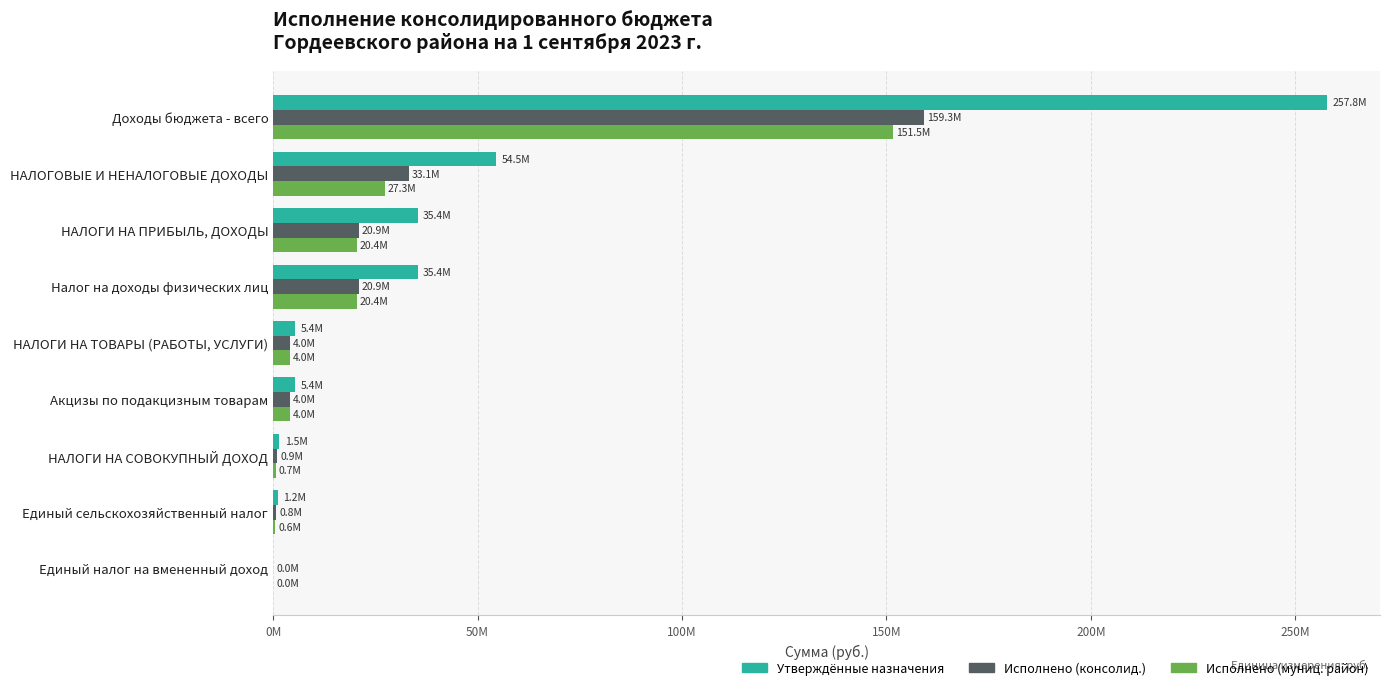

At how many categories does at least one series exceed 103536093?

1